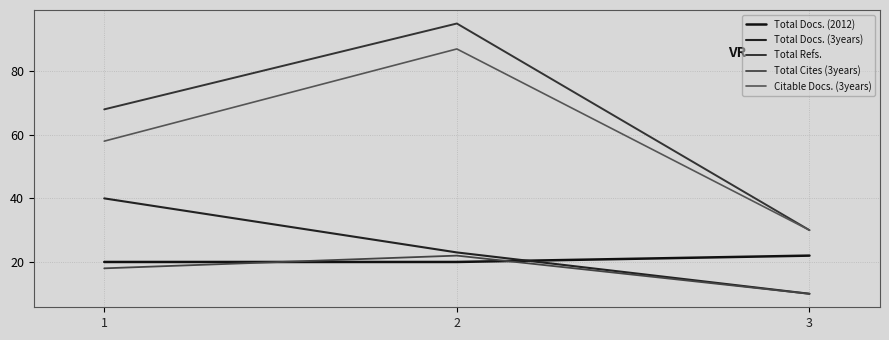

Reading left to right, list all the values displayed in this chart.

Total Docs. (2012): 1=20	2=20	3=22
Total Docs. (3years): 1=40	2=23	3=10
Total Refs.: 1=68	2=95	3=30
Total Cites (3years): 1=18	2=22	3=10
Citable Docs. (3years): 1=58	2=87	3=30